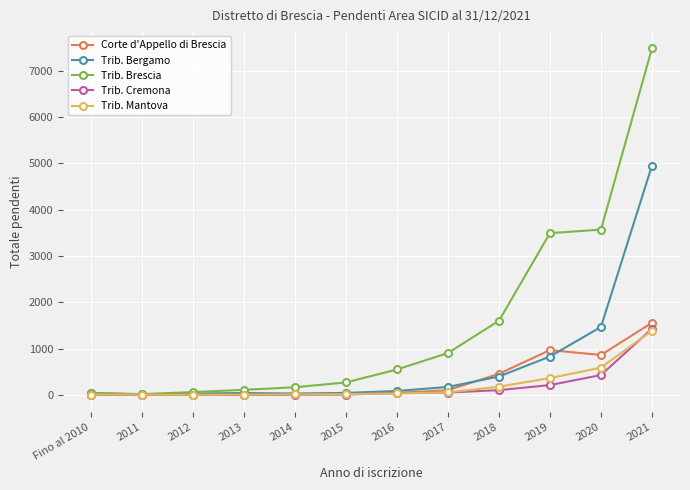

What is the label of the 1st point from the left?

Fino al 2010